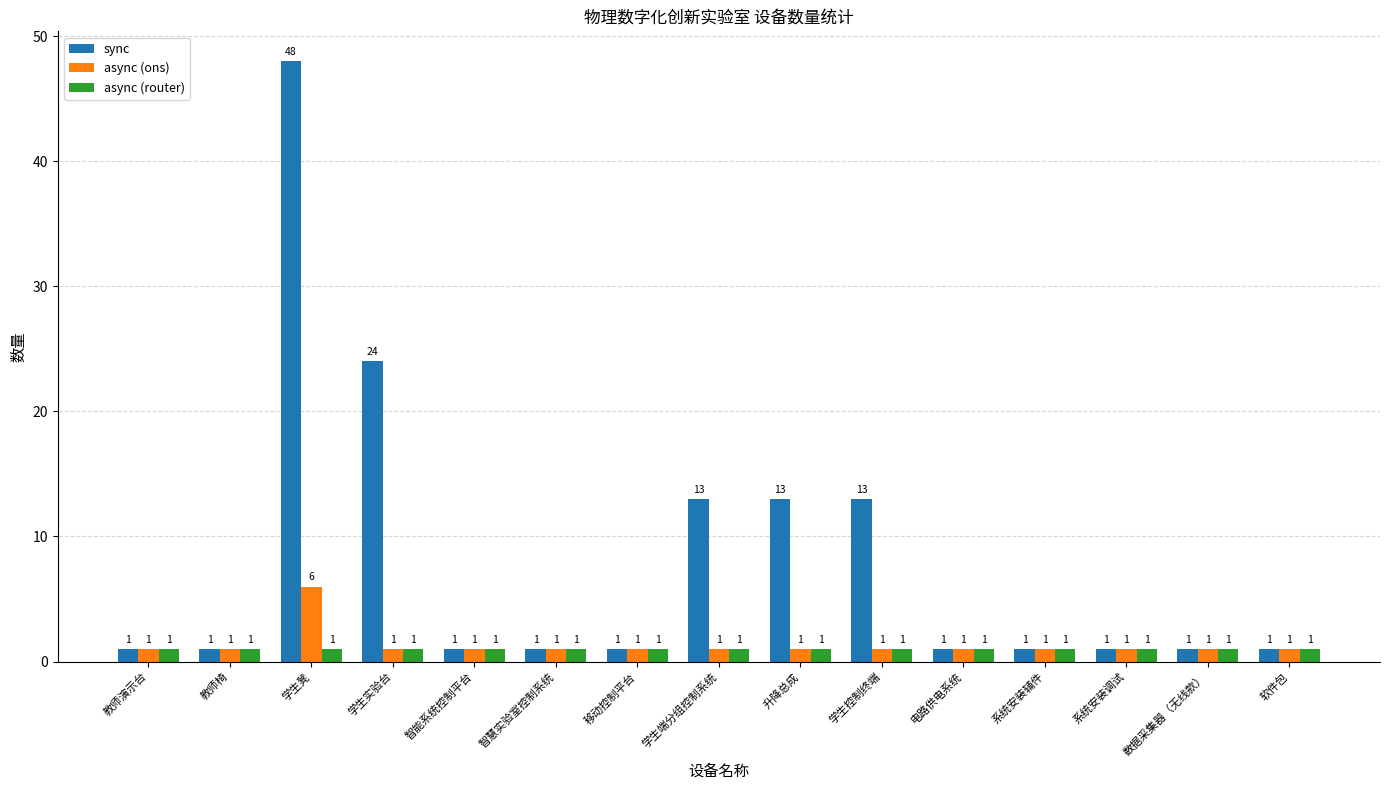

What position from the right is 移动控制平台?

9